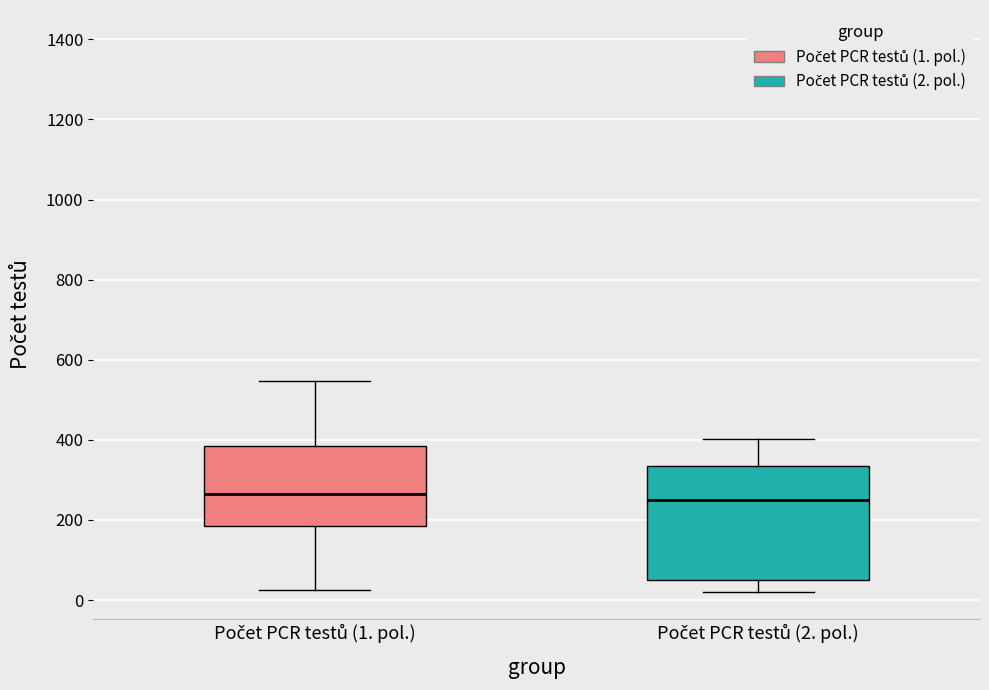

Reading left to right, transcribe this box plot: for each box, give where its median line is, the range the box spans, and where its two whiskers end, as read against the y-axis. The values are not printed on the chart, so give them approximately, as read against the axis.

Počet PCR testů (1. pol.): median 260, box 180 to 380, whiskers 20 to 540
Počet PCR testů (2. pol.): median 260, box 60 to 340, whiskers 20 to 400